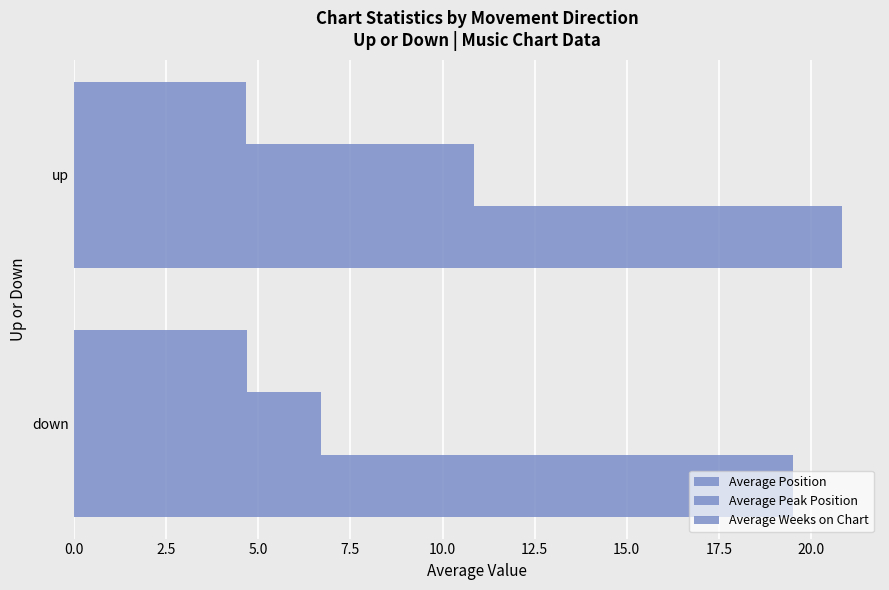

How many categories are shown in the chart?

2